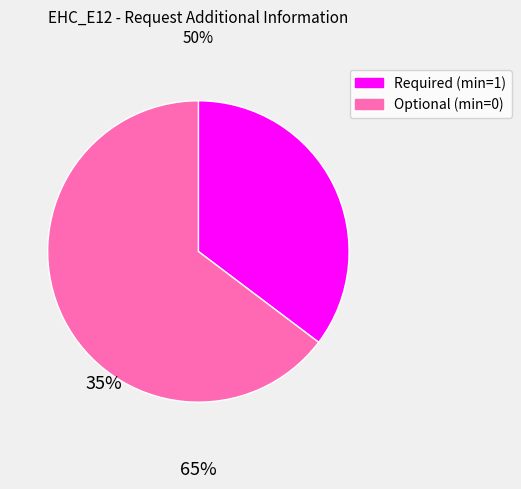

The Optional (min=0) slice represents 65% of the pie. True or false?

True